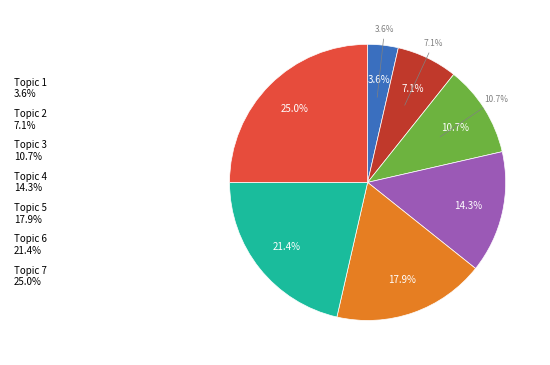

To the nearest percent, what is the average slice percentage?

14%